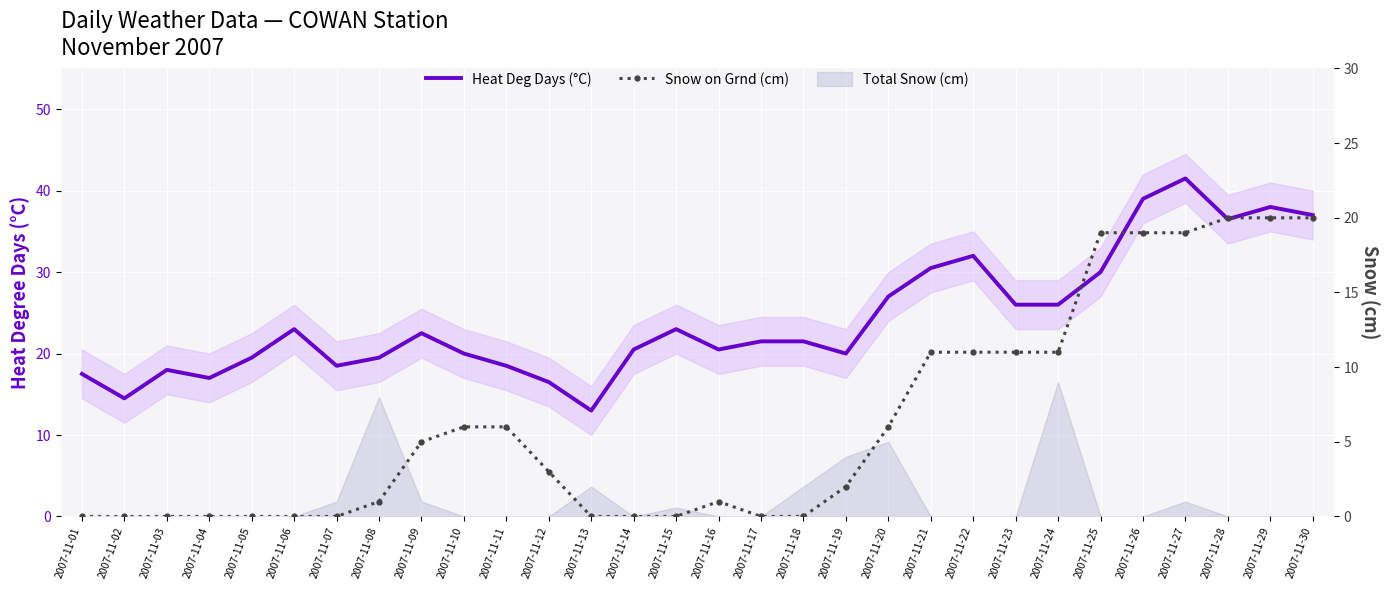

Is it true that Snow on Grnd (cm) equals 0.0 at 2007-11-03?

True